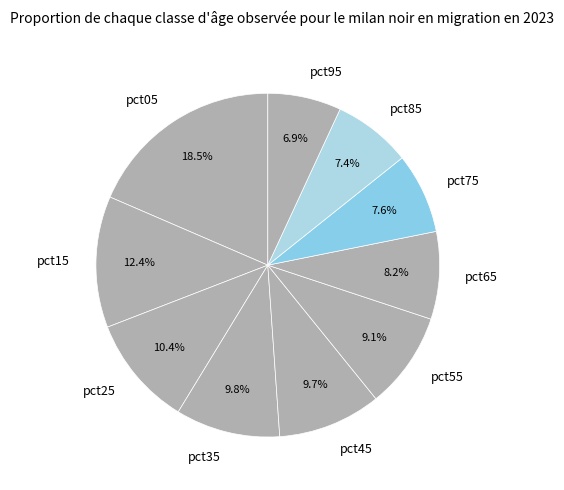

Between pct25 and pct65, which is larger?

pct25